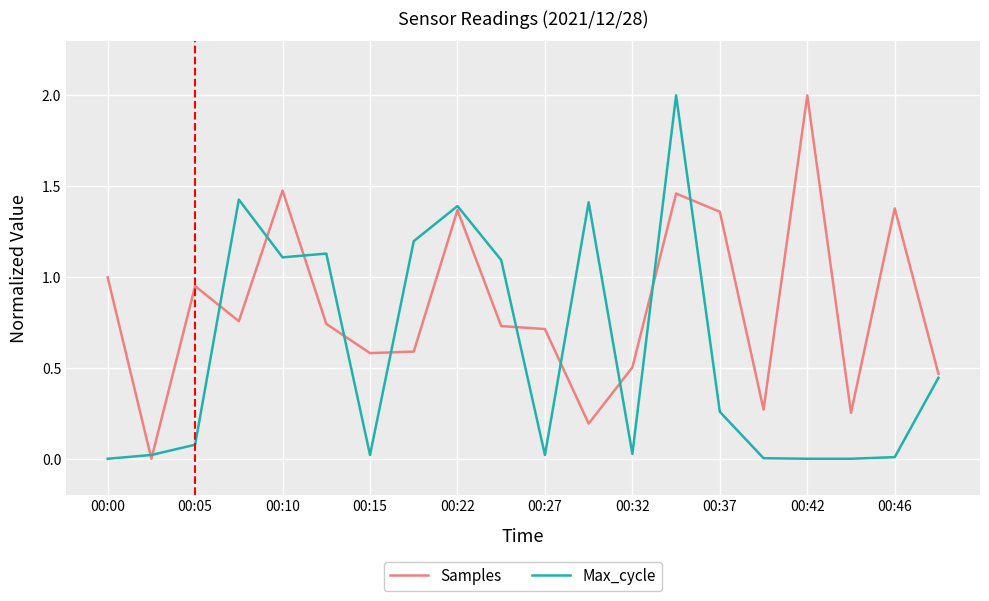

What is the difference between the maximum and minimum values in the Max_cycle series?

2.0